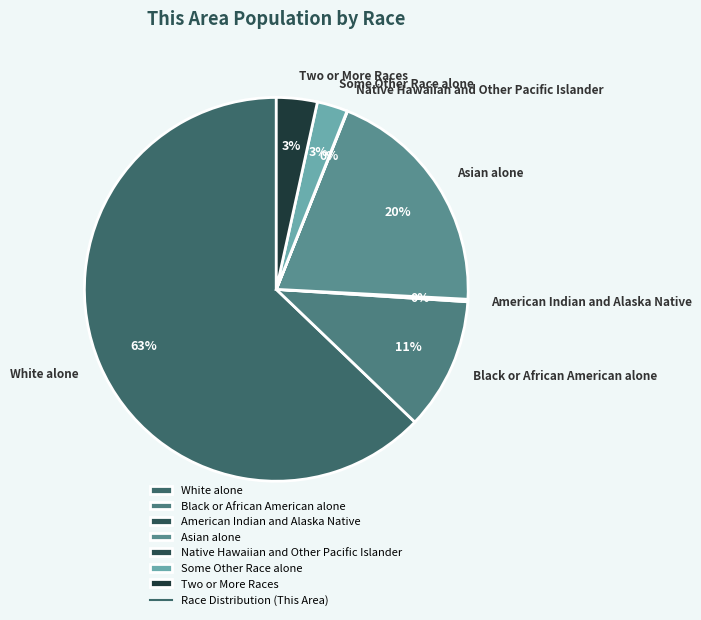

Combined, do Asian alone and Black or African American alone account for over 50%?

No